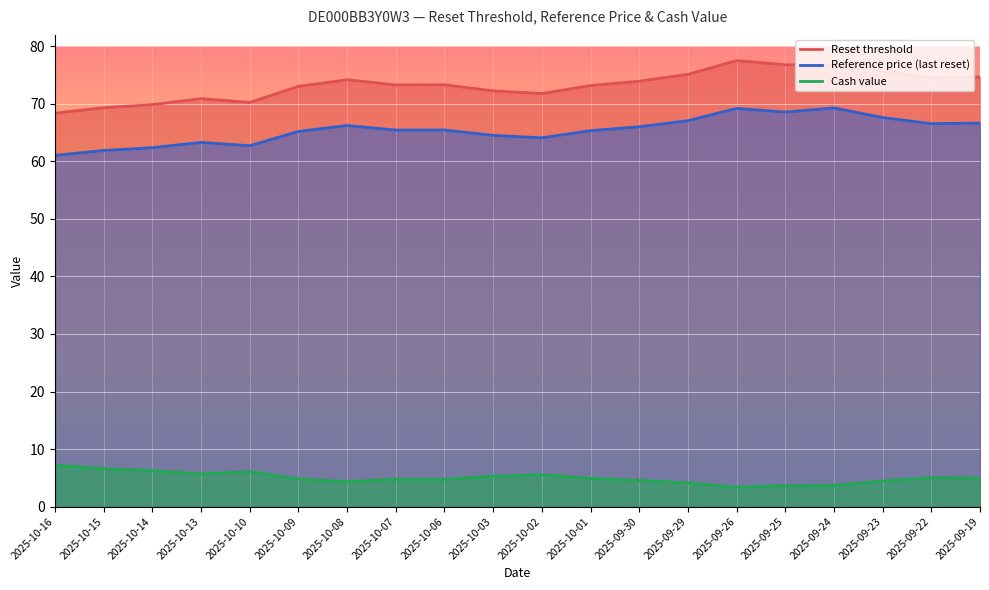

What is the average value of the Cash value series?

5.0